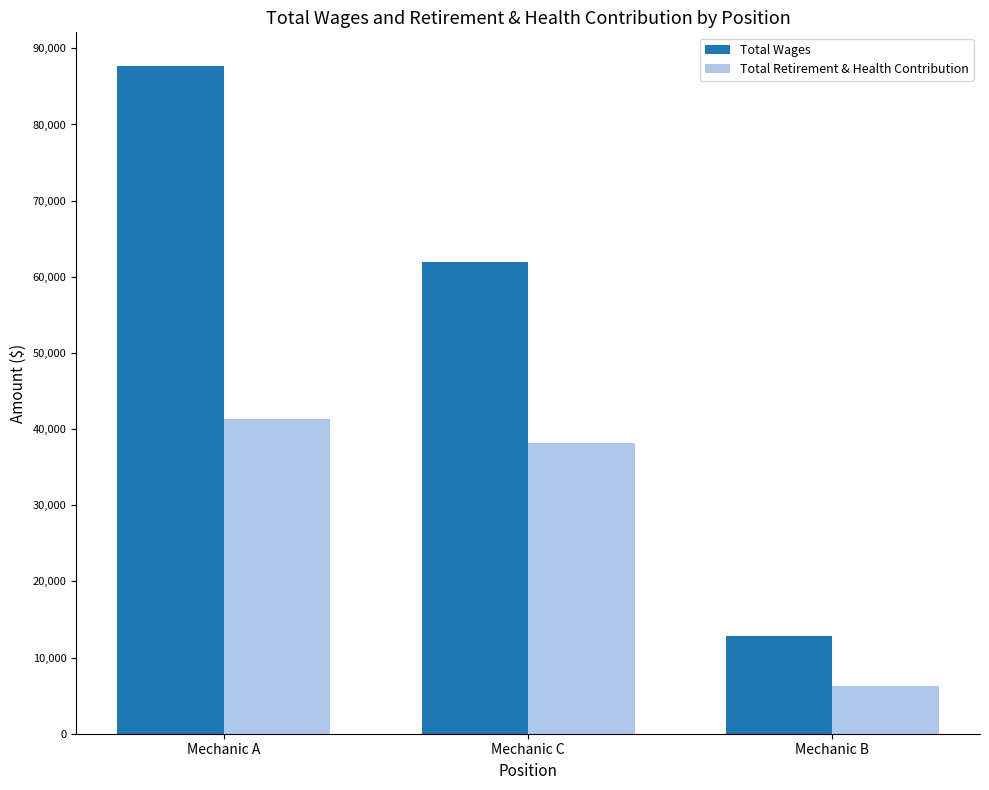

Which series has the widest spread of values?

Total Wages